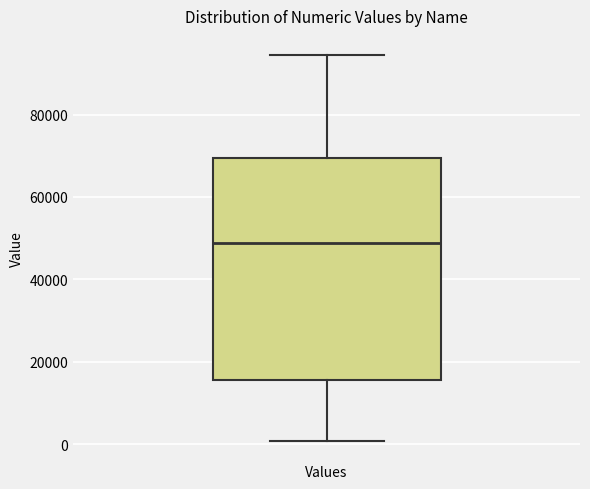

Where does the upper whisker of the box for Values end on the y-axis? The values are not printed on the chart, so give them approximately, as read against the axis.

94000